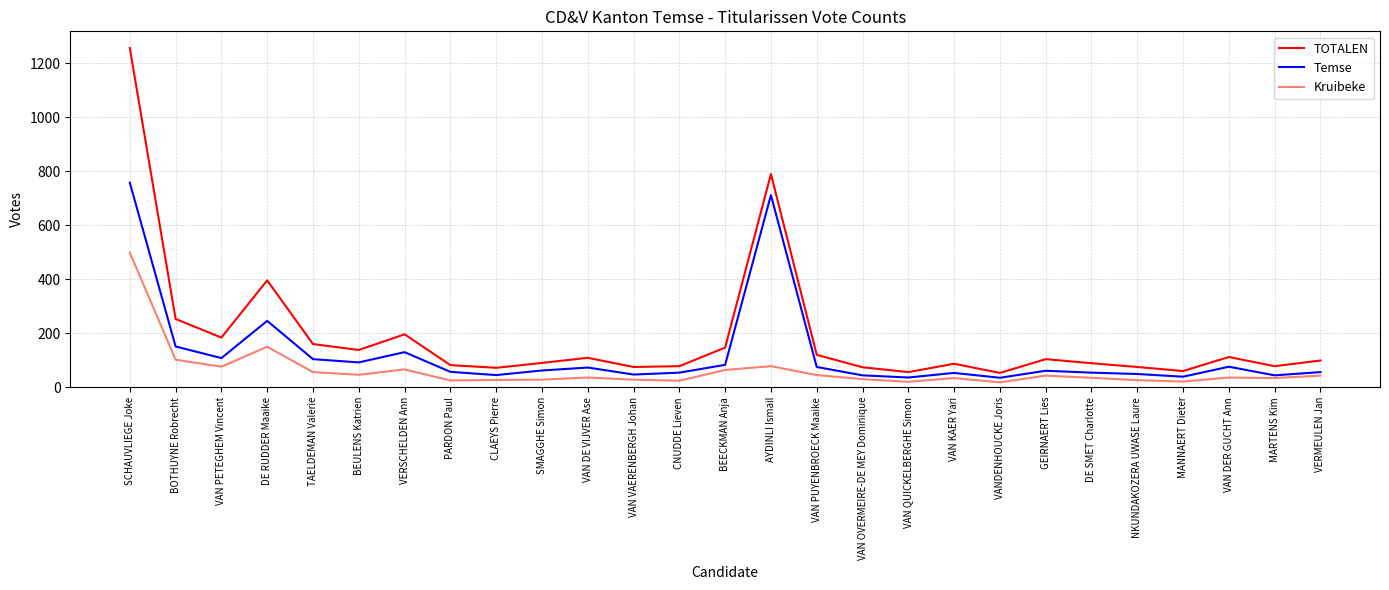

List the series in order of their overall mean, highest first.

TOTALEN, Temse, Kruibeke